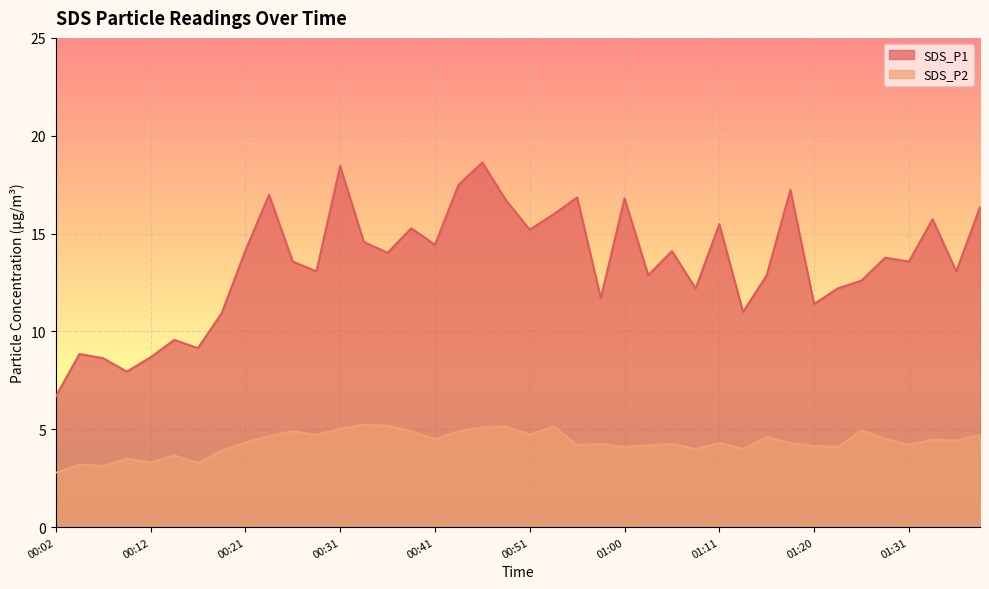

Where is SDS_P2 nearest to the value 4?

01:08